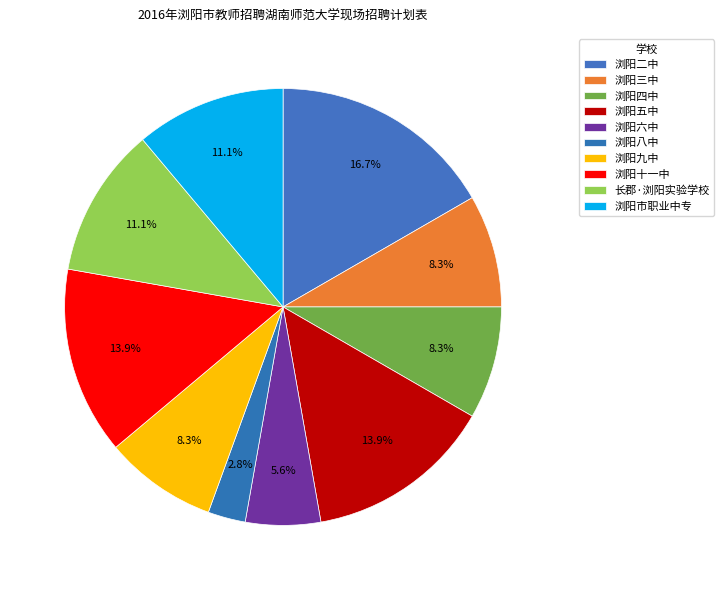

How many segments does this pie chart have?

10